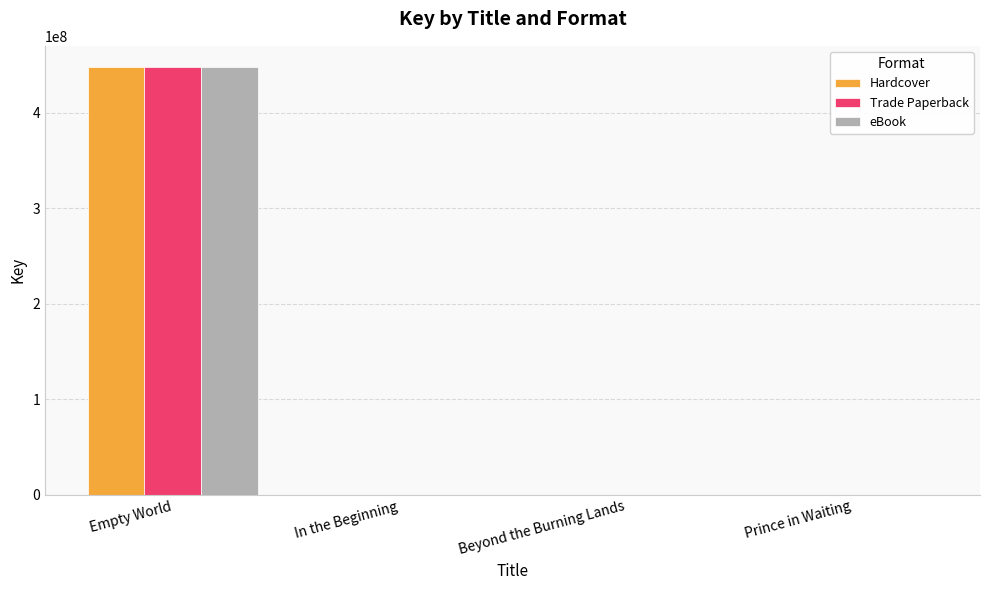

Count the number of categories in the chart.

4